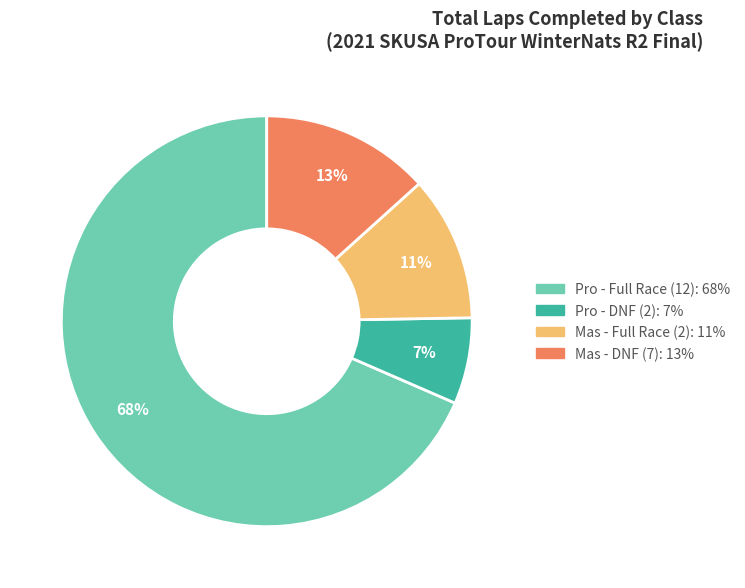

To the nearest percent, what is the difference between the largest and smallest slice percentages?

62%